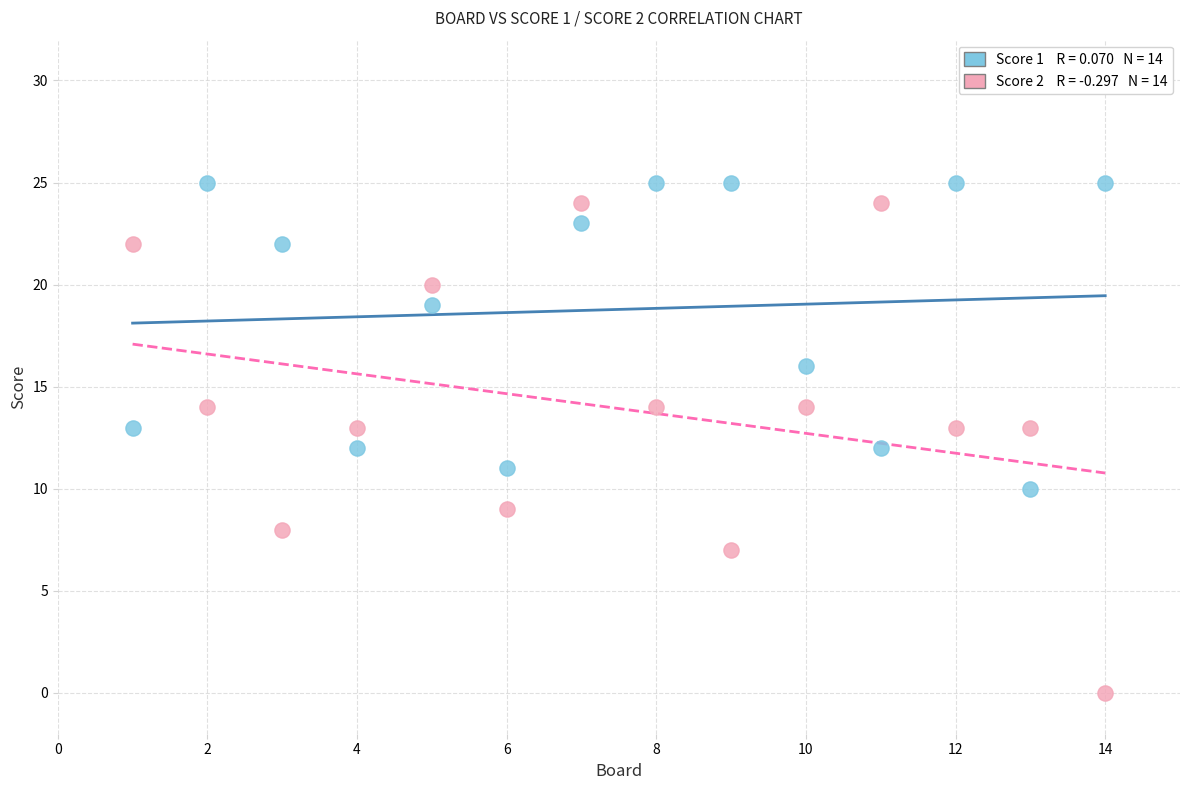

Across all data points, what is the range of Y values (max minus min)?

25